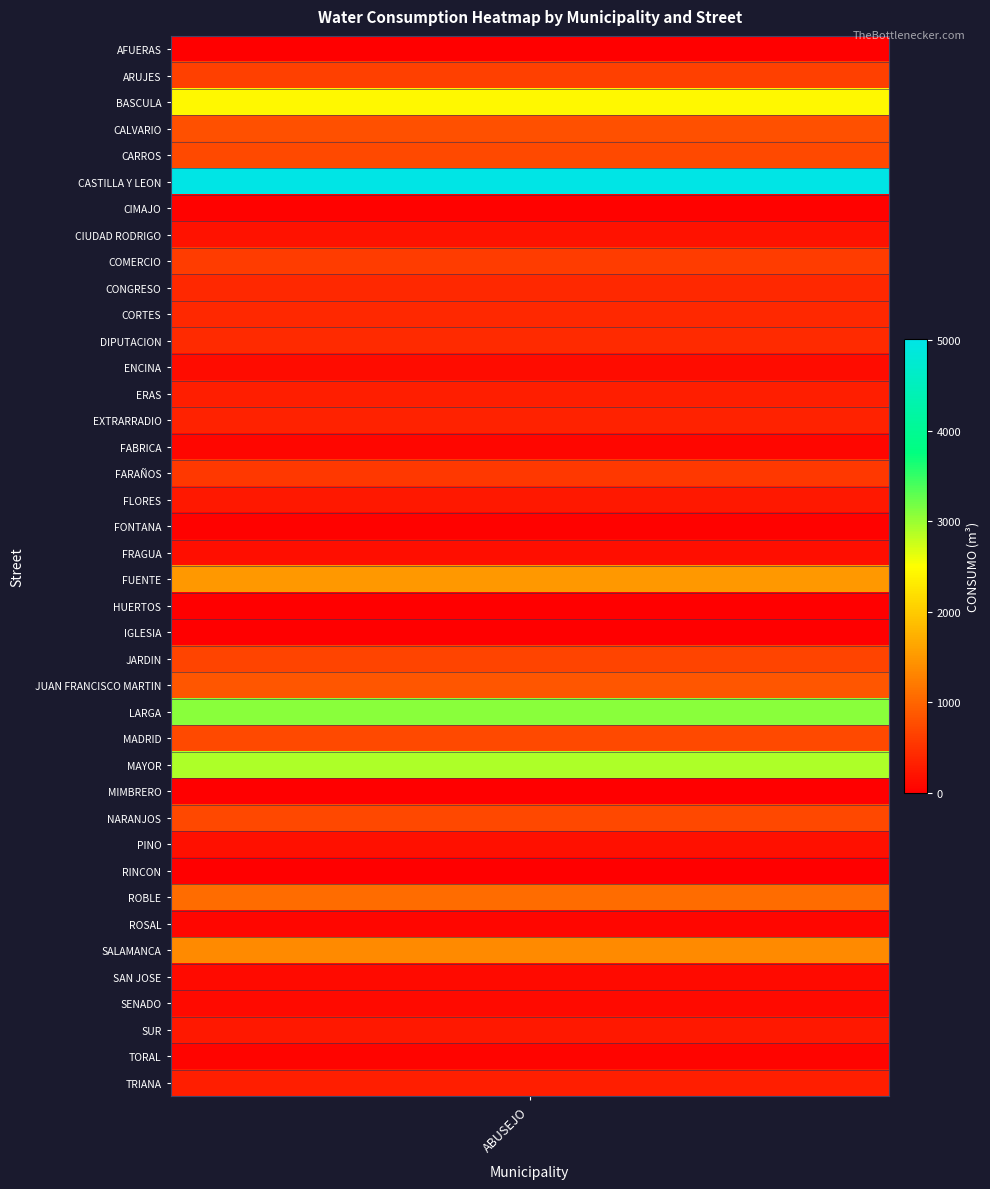

How many data points are above 334?

19